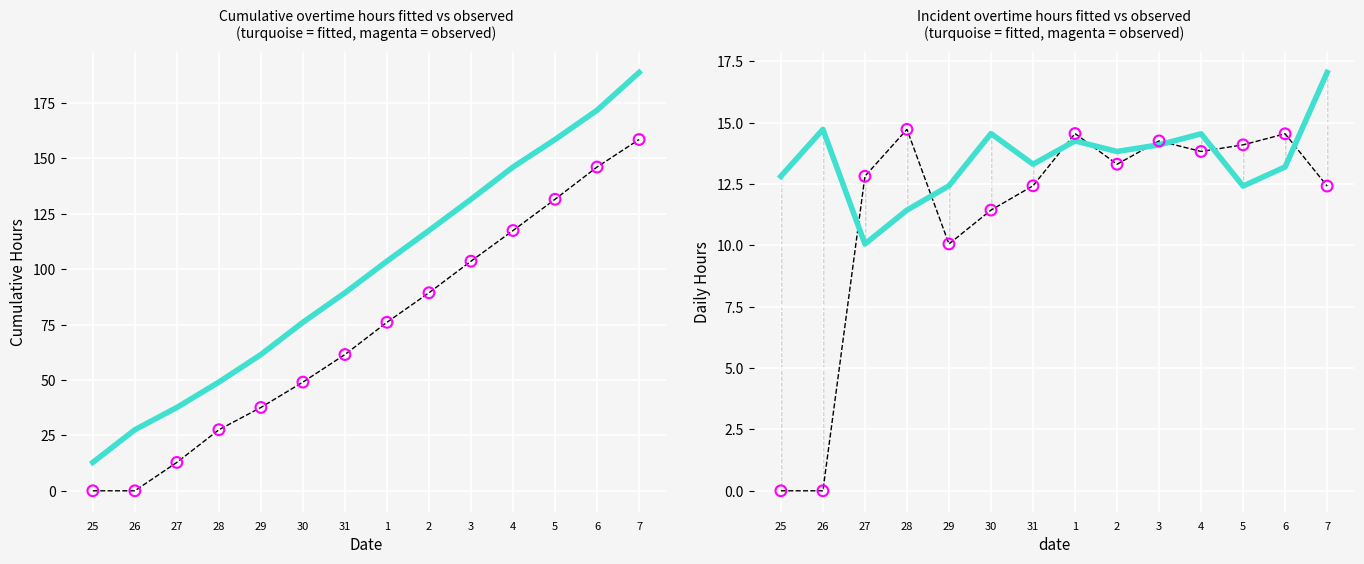

Which series has the largest total across all categories?

fitted cumulative